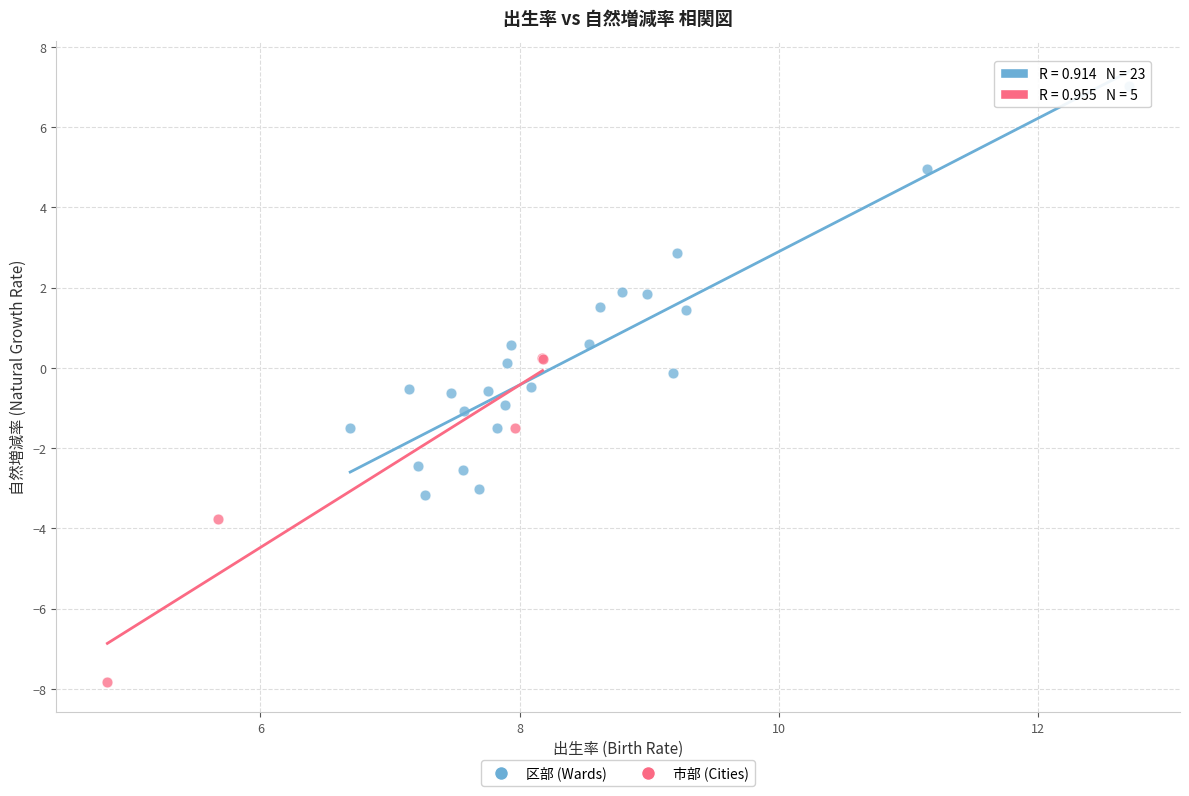

Which series has the widest spread of Y values?

区部 (Wards)